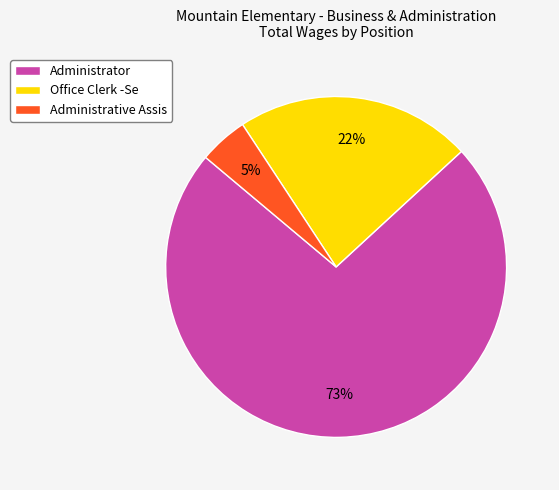

The Administrator slice represents 65% of the pie. True or false?

False